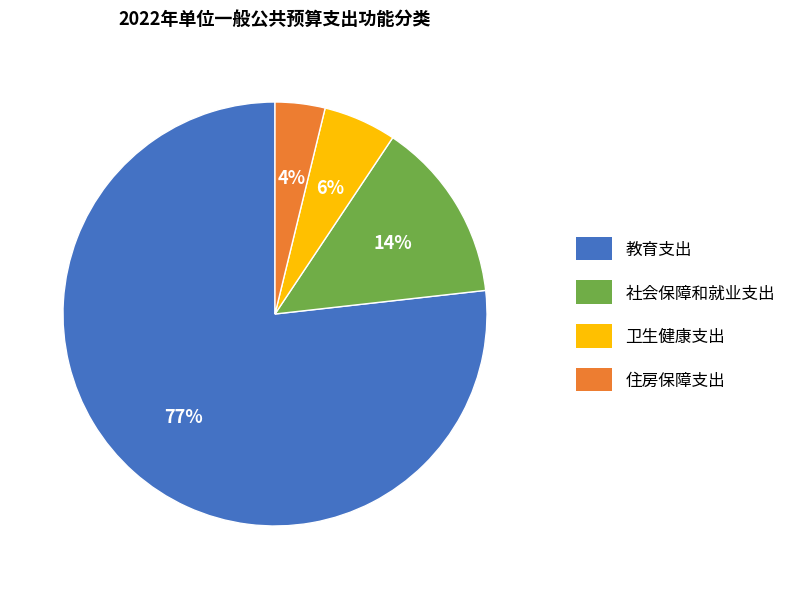

To the nearest percent, what percentage of the pie is 住房保障支出?

4%